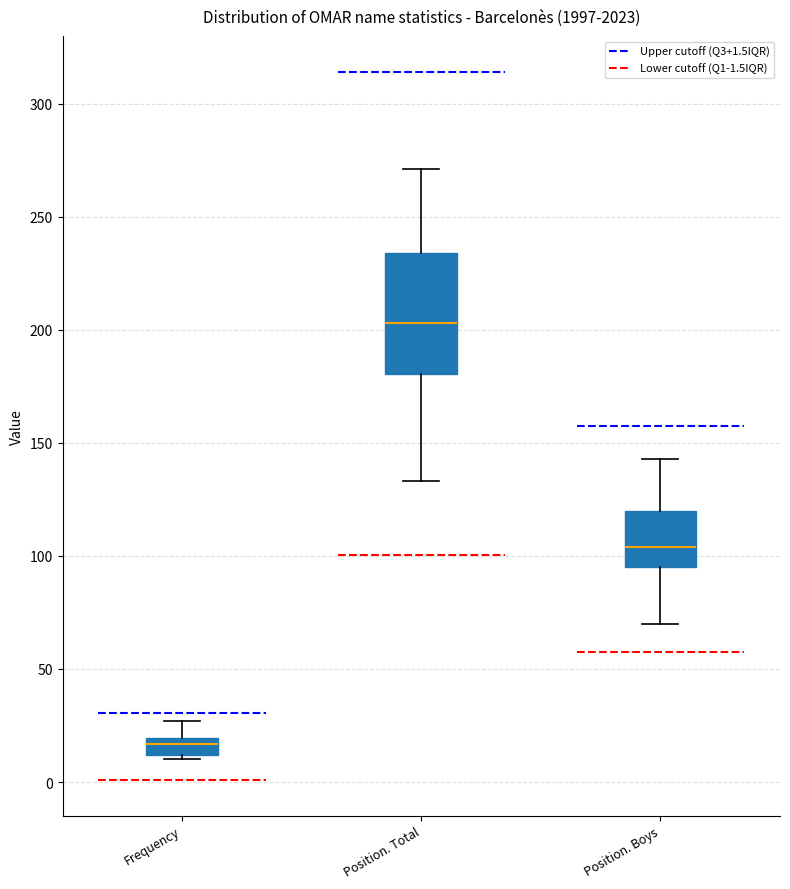

Comparing the boxes themselves (not the whiskers), which one is the tallest?

Position. Total